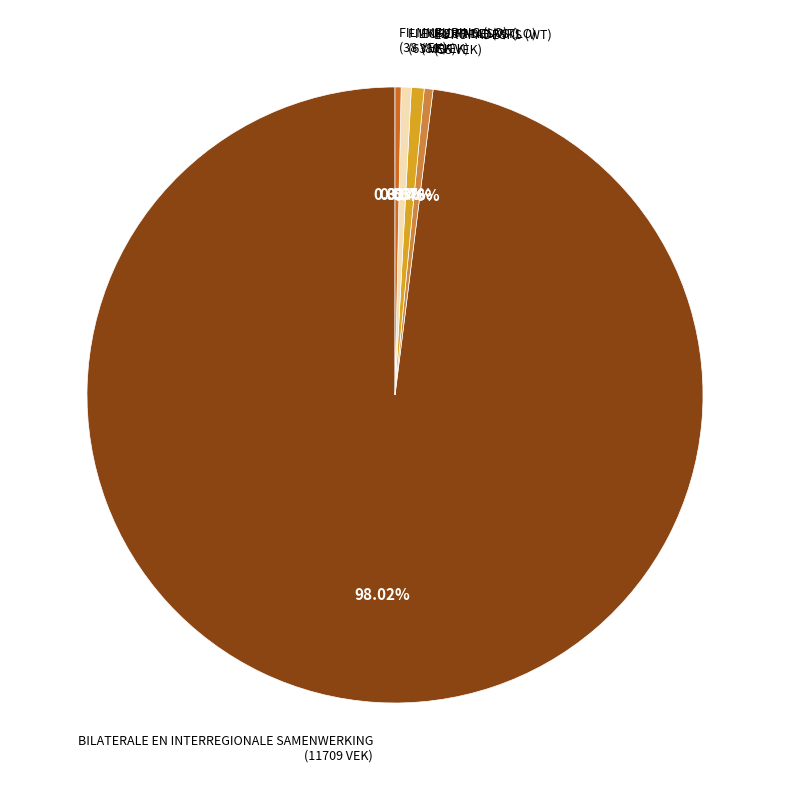

The EUROPADESKS (LO) slice represents 1% of the pie. True or false?

True